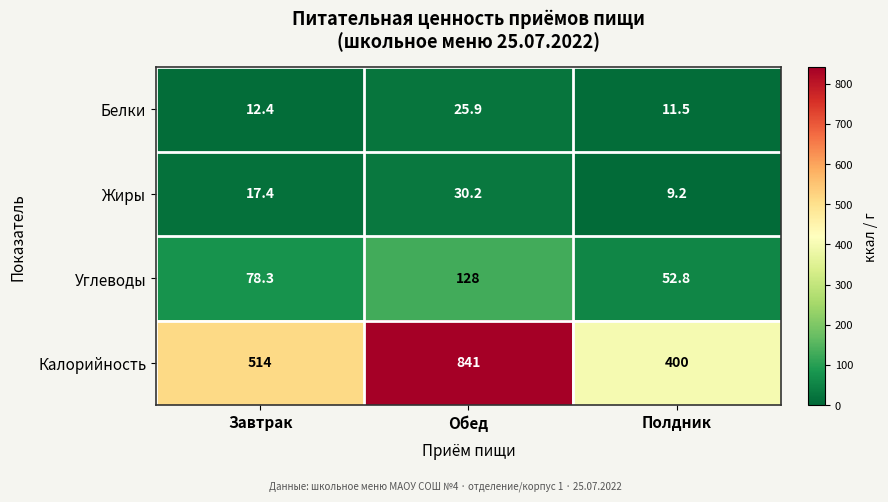

Which category has the lowest value across all series?

Полдник